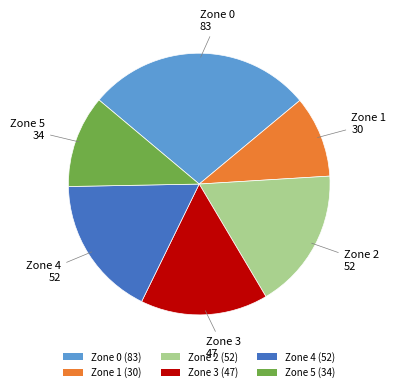

Approximately how many times larger is the value at Zone 1 compared to Zone 2?

0.6